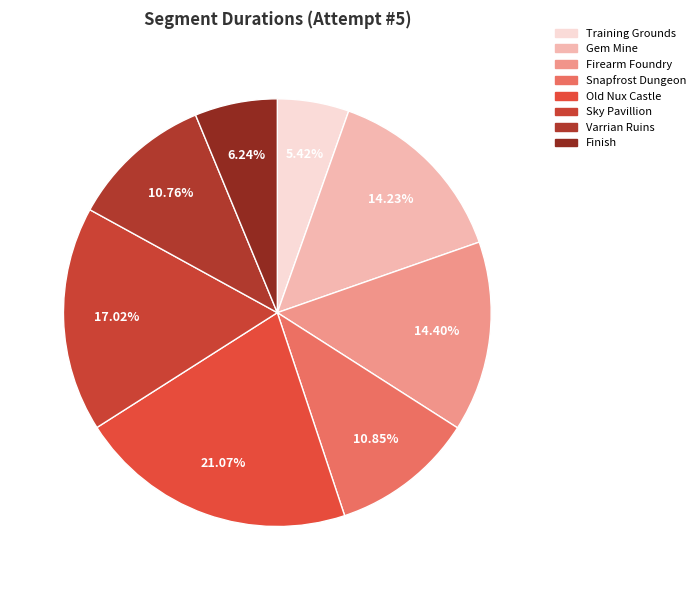

Is there any slice that represents more than half of the pie?

No